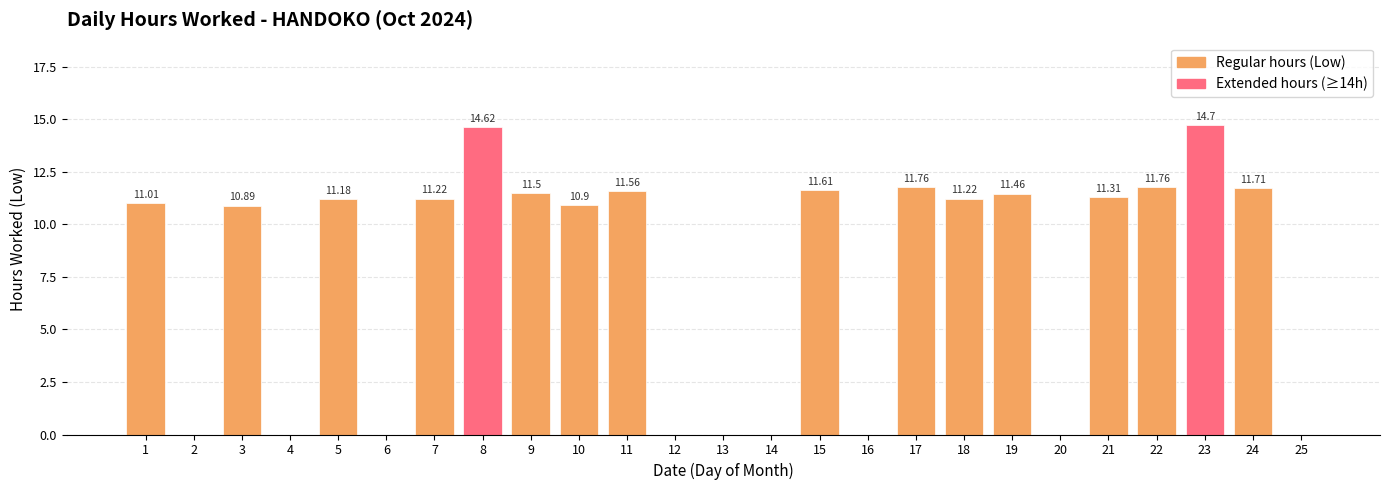

Which has a higher value, 9 or 7?

9